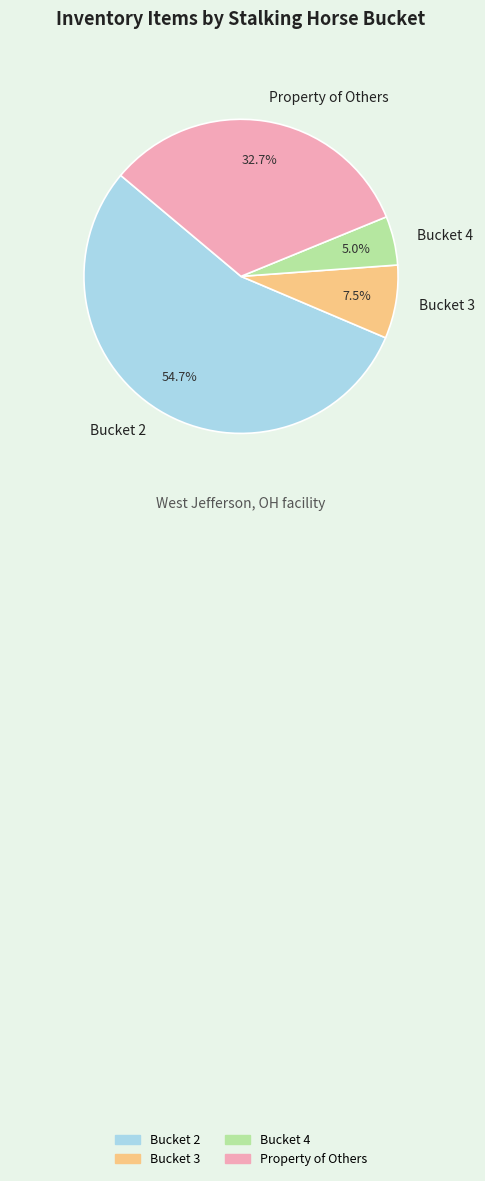

What is the largest slice in the pie chart?

Bucket 2